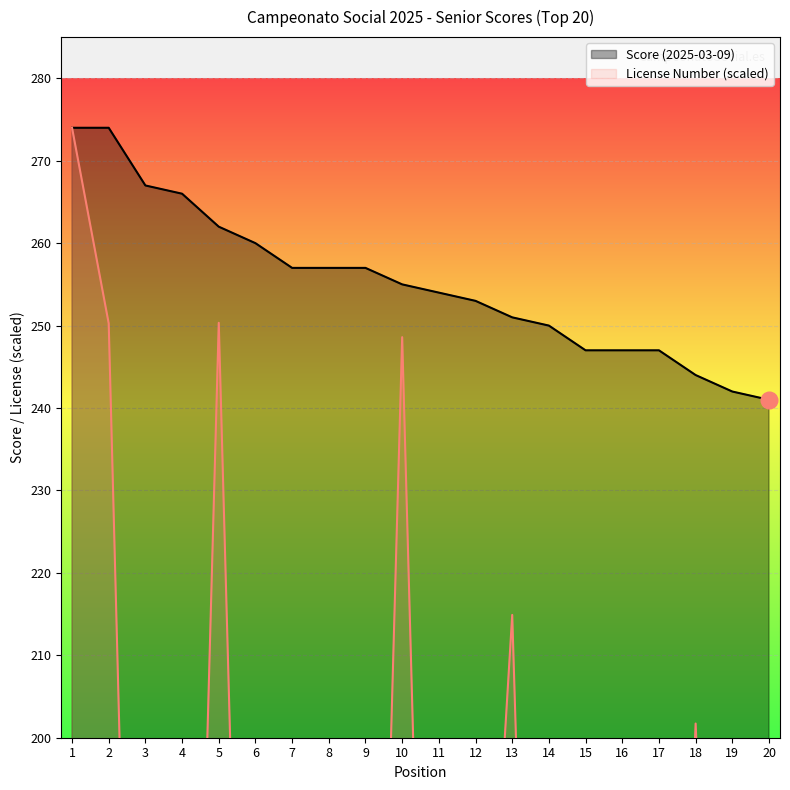

At which category is the sum across all series the highest?

1